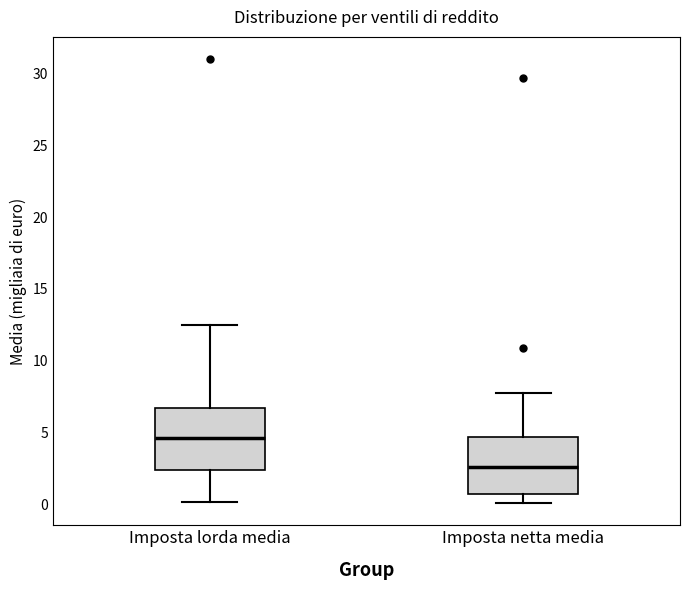

Where does the lower whisker of the box for Imposta lorda media end on the y-axis? The values are not printed on the chart, so give them approximately, as read against the axis.

0.0